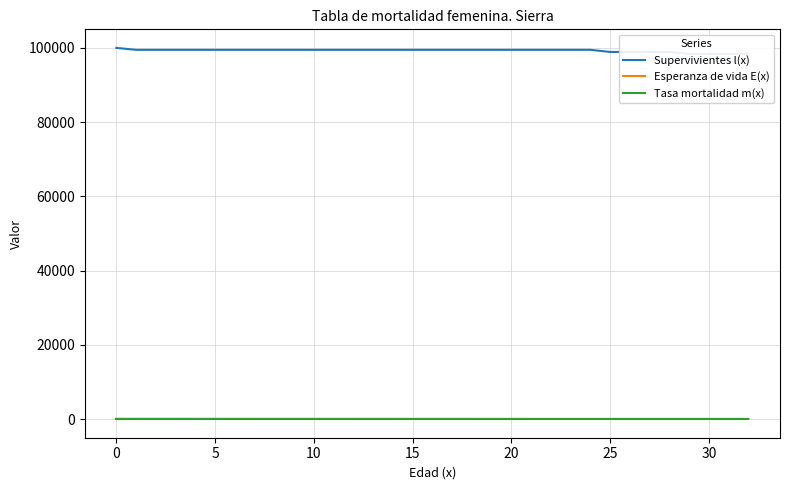

How many categories are shown in the chart?

33